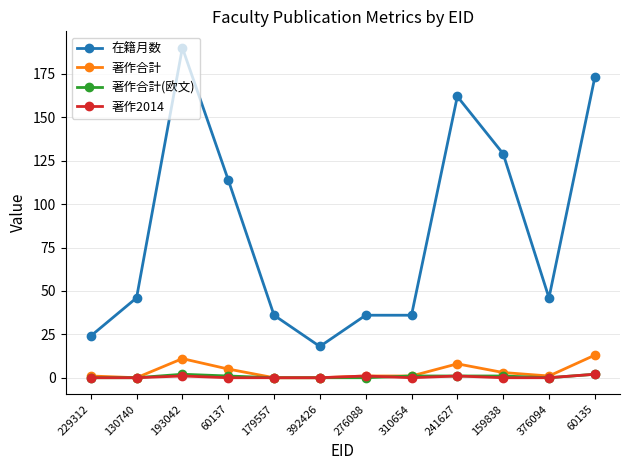

True or false: 著作2014 and 在籍月数 cross at least once.

False